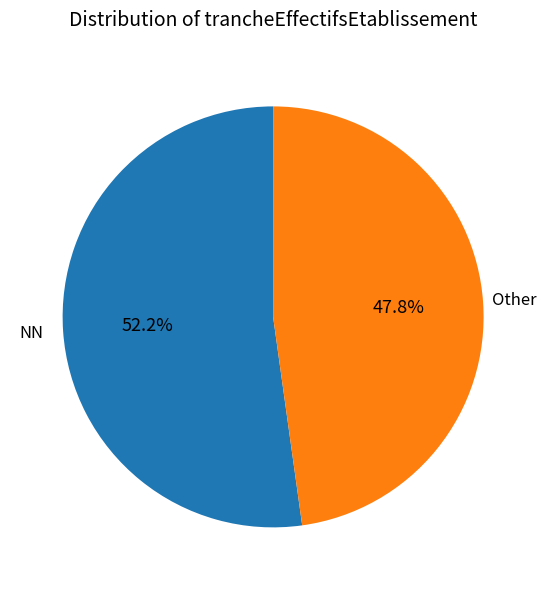

To the nearest percent, what is the average slice percentage?

50%